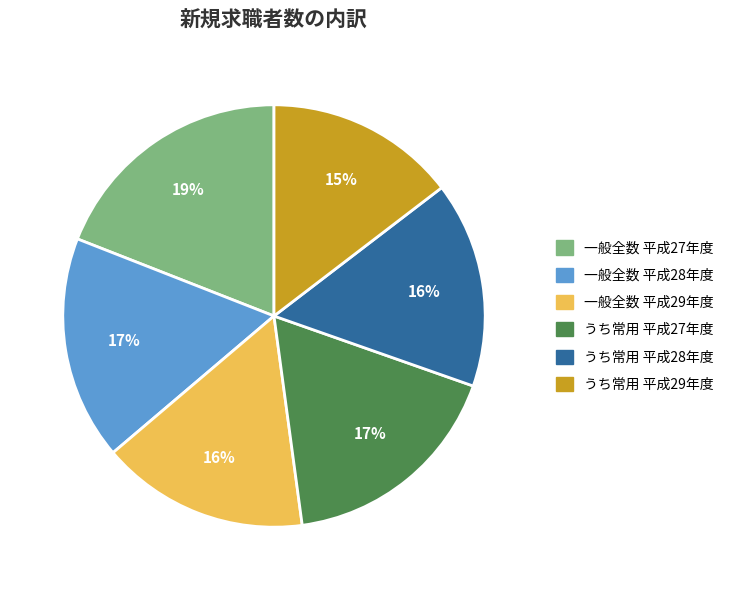

Is there a majority slice in this chart?

No